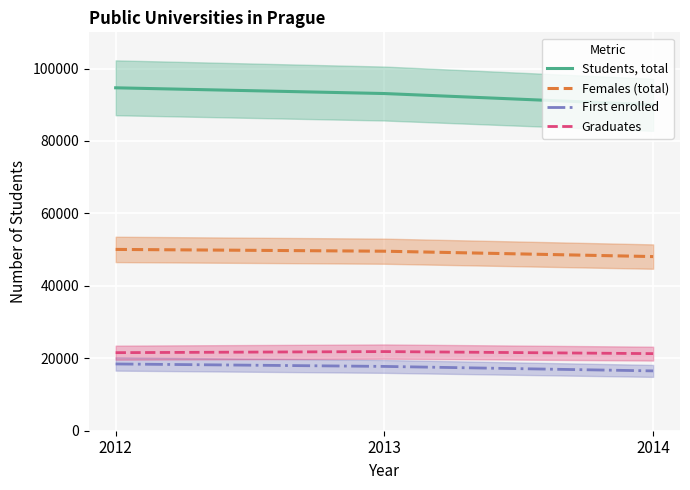

At which label does Graduates reach its peak?

2013